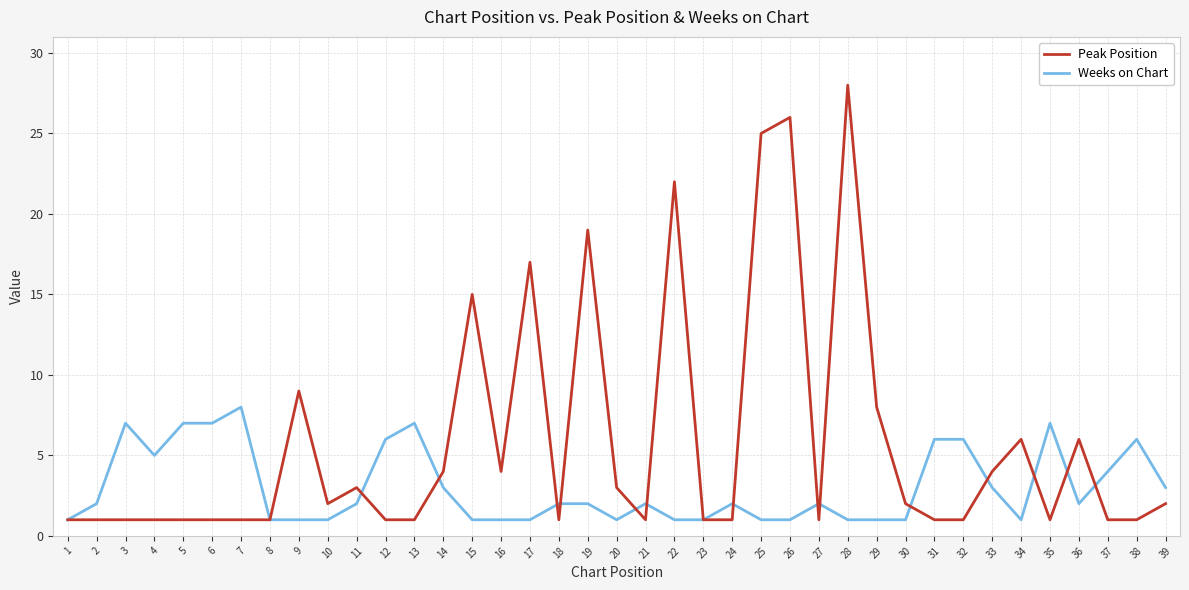

Reading left to right, list all the values displayed in this chart.

Peak Position: 1=1	2=1	3=1	4=1	5=1	6=1	7=1	8=1	9=9	10=2	11=3	12=1	13=1	14=4	15=15	16=4	17=17	18=1	19=19	20=3	21=1	22=22	23=1	24=1	25=25	26=26	27=1	28=28	29=8	30=2	31=1	32=1	33=4	34=6	35=1	36=6	37=1	38=1	39=2
Weeks on Chart: 1=1	2=2	3=7	4=5	5=7	6=7	7=8	8=1	9=1	10=1	11=2	12=6	13=7	14=3	15=1	16=1	17=1	18=2	19=2	20=1	21=2	22=1	23=1	24=2	25=1	26=1	27=2	28=1	29=1	30=1	31=6	32=6	33=3	34=1	35=7	36=2	37=4	38=6	39=3